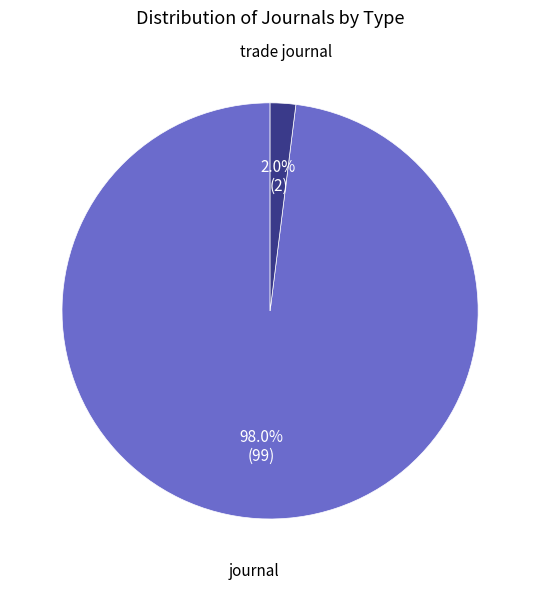

How many segments does this pie chart have?

2